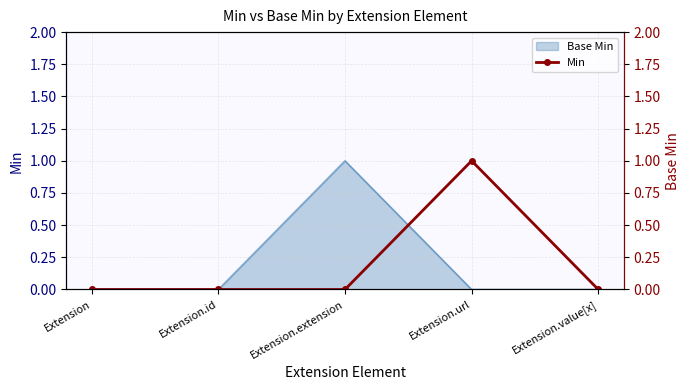

How many values are above zero?

1